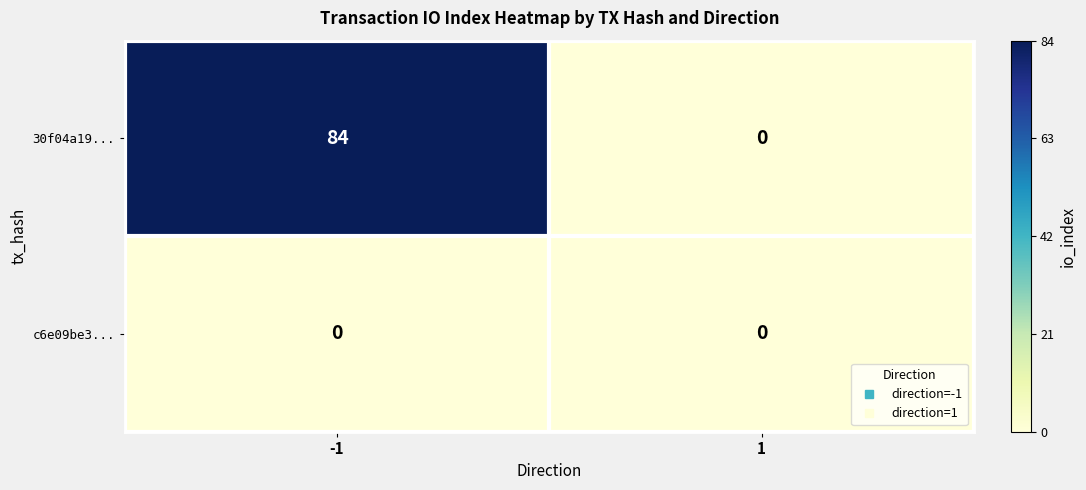

Which series changed the most between -1 and 1?

30f04a19...